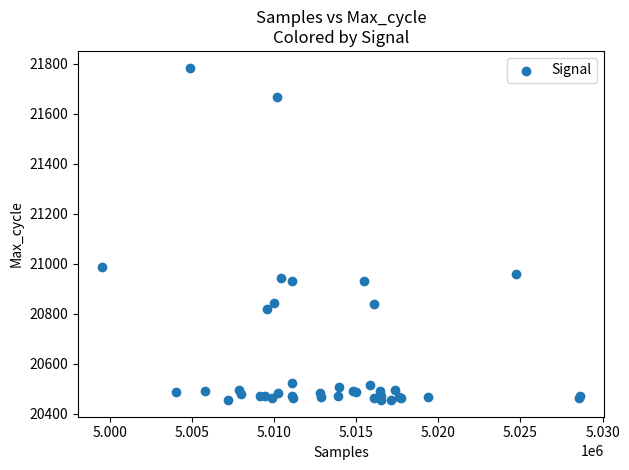

What Y value in the scatter plot is closest to 21120?

20986